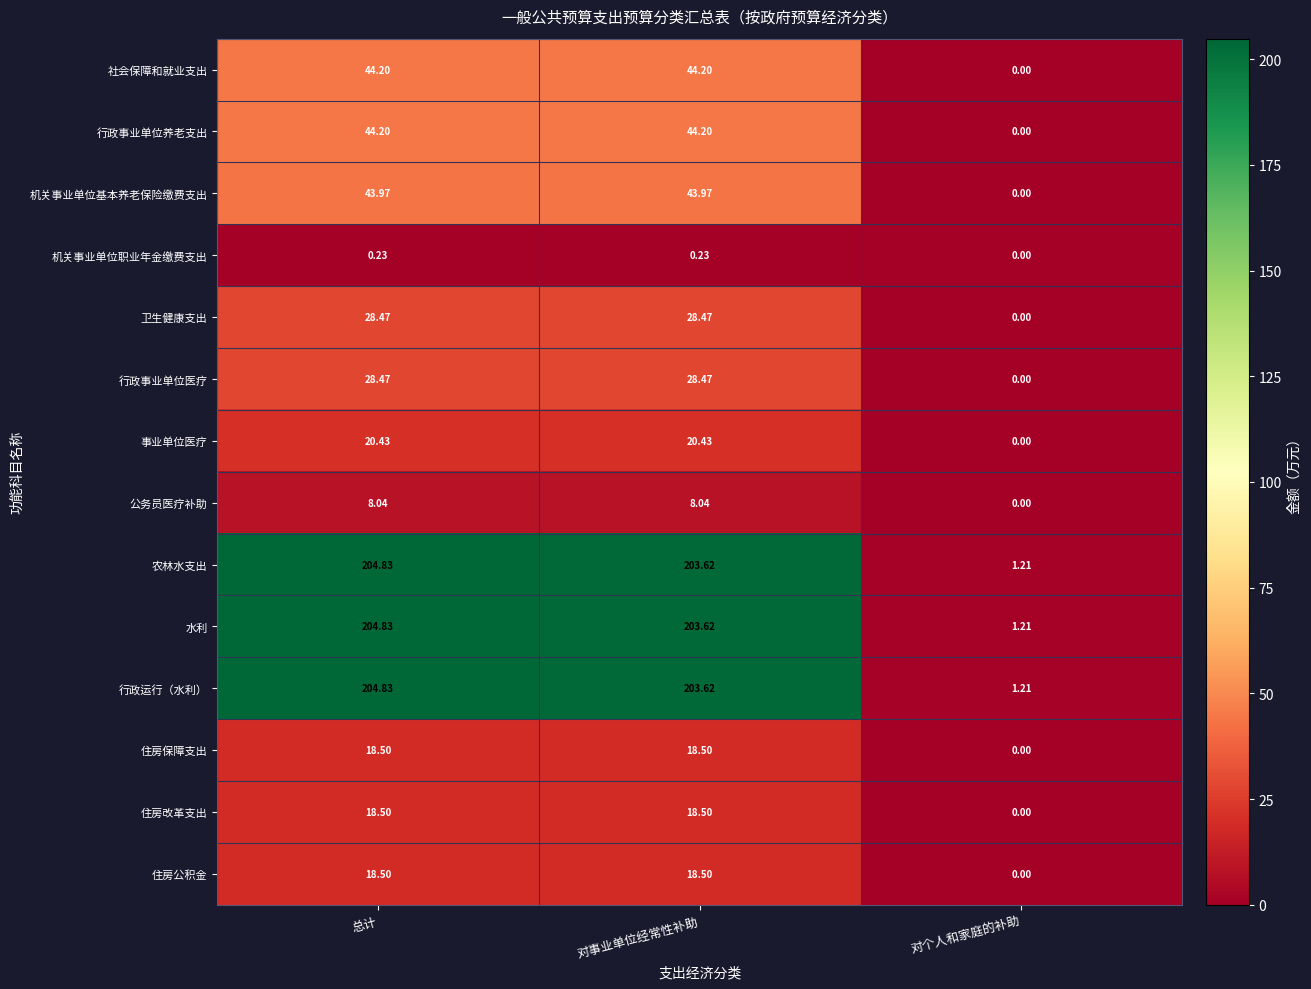

Which category has the highest value across all series?

总计